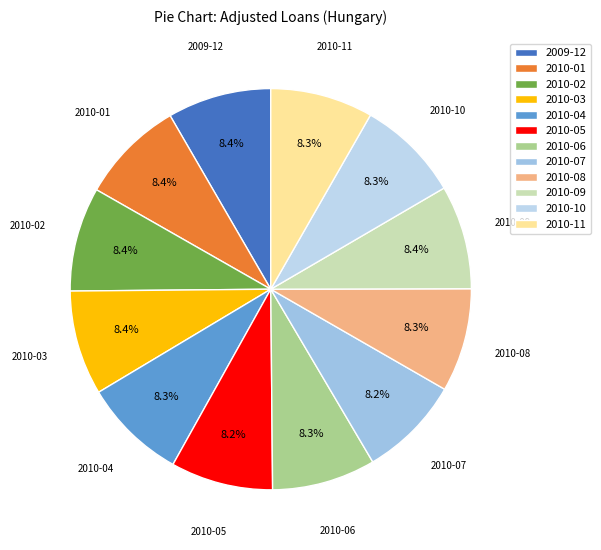

What is the ratio of the value at 2010-10 to the value at 2010-07?

1.0